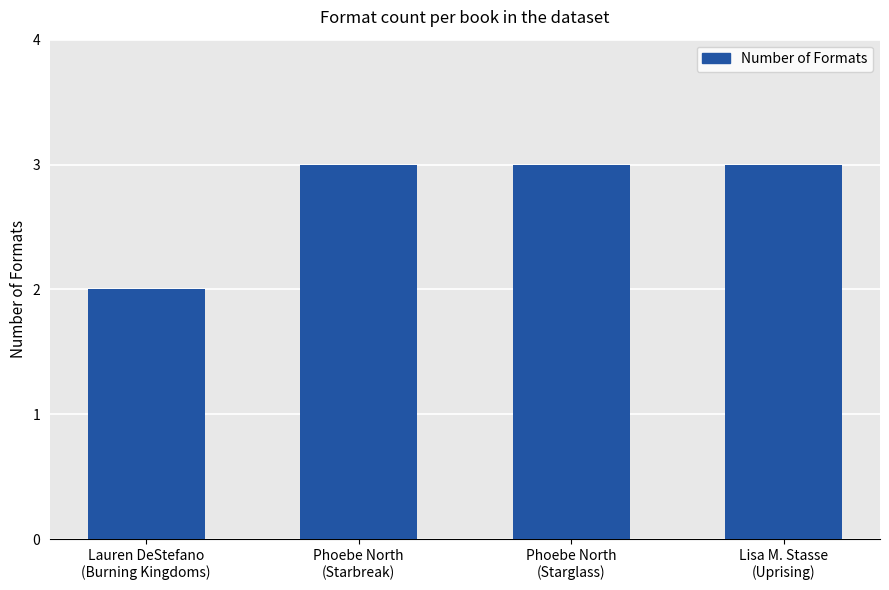

What is the sum of all values?

11